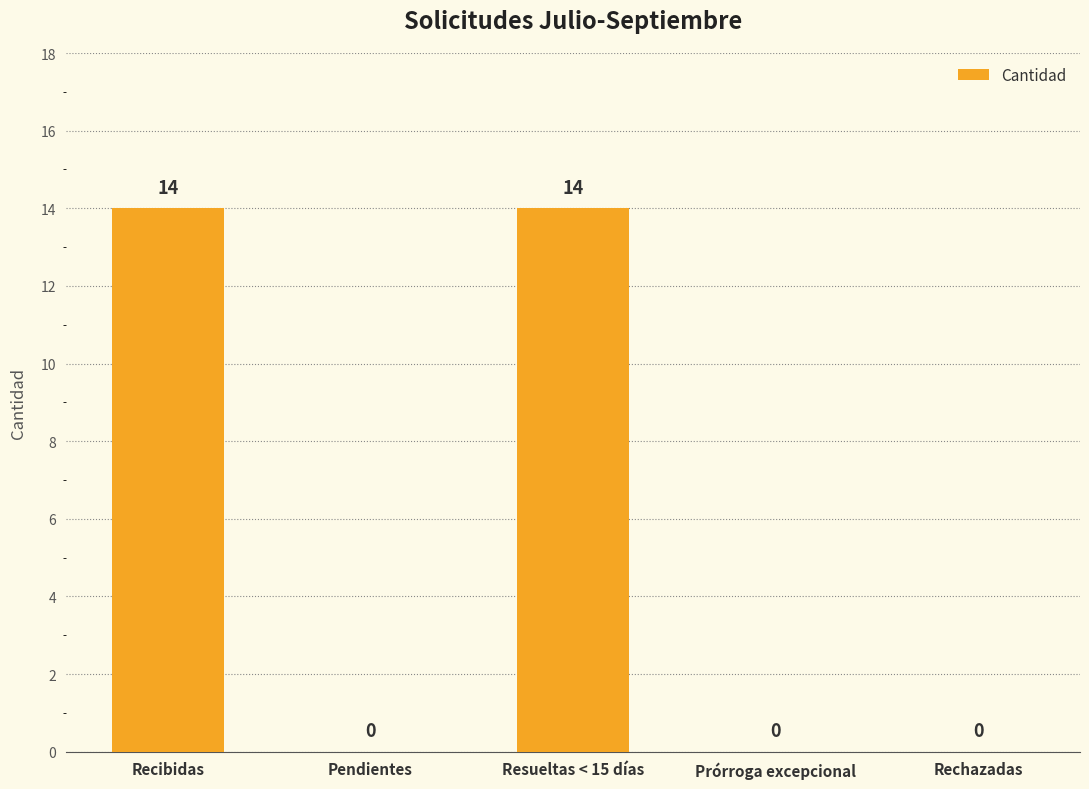

What is the sum of all values?

28